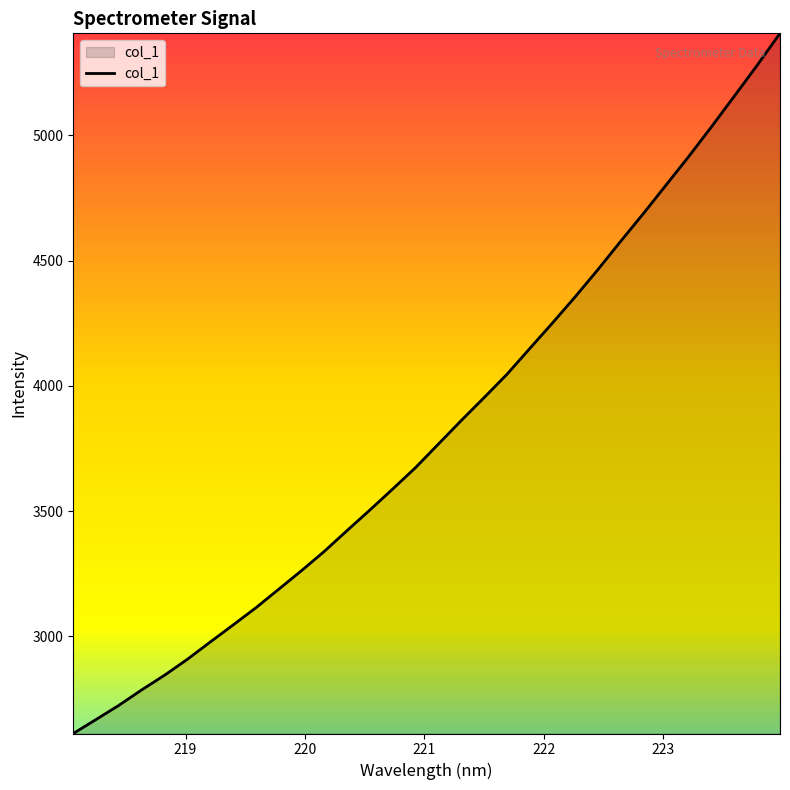

What is the difference between the maximum and minimum values?

2794.6